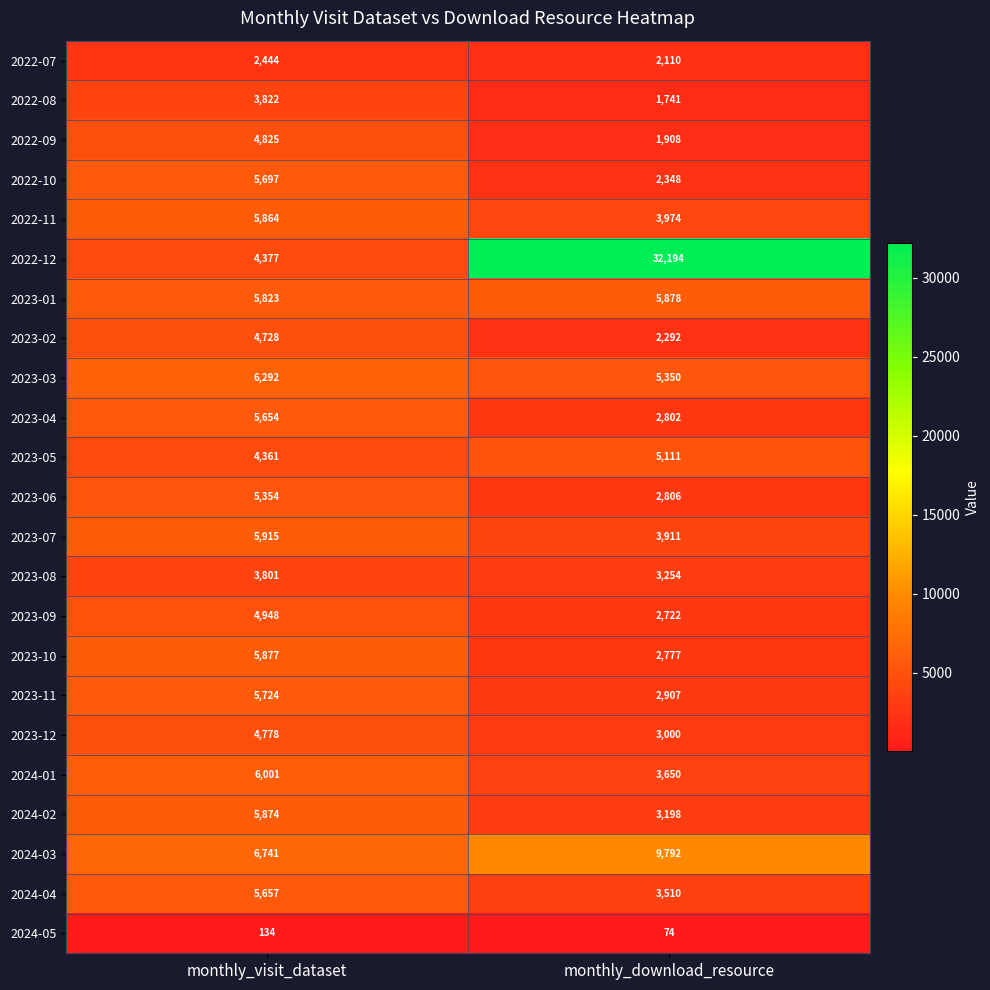

List the series in order of their peak value, lowest first.

2024-05, 2022-07, 2023-08, 2022-08, 2023-02, 2023-12, 2022-09, 2023-09, 2023-05, 2023-06, 2023-04, 2024-04, 2022-10, 2023-11, 2022-11, 2024-02, 2023-10, 2023-01, 2023-07, 2024-01, 2023-03, 2024-03, 2022-12